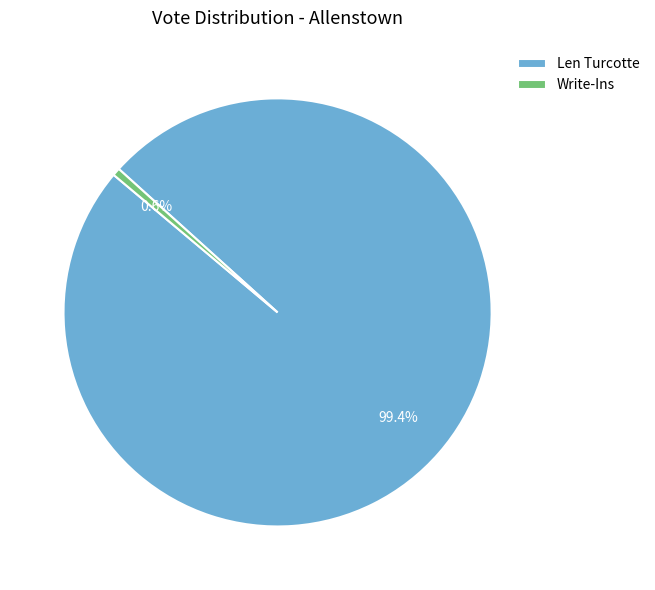

To the nearest percent, what is the average slice percentage?

50%